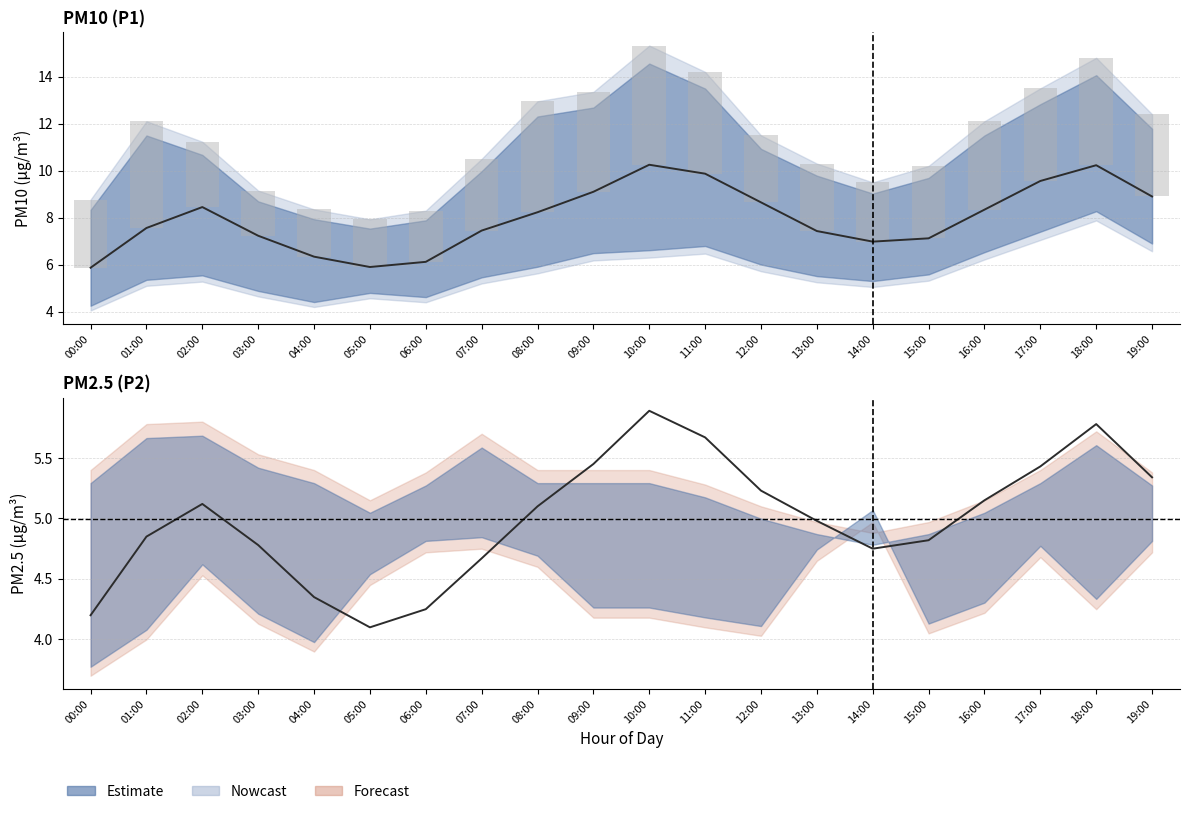

The value of P2_upper at 06:00 is 8.9. True or false?

False